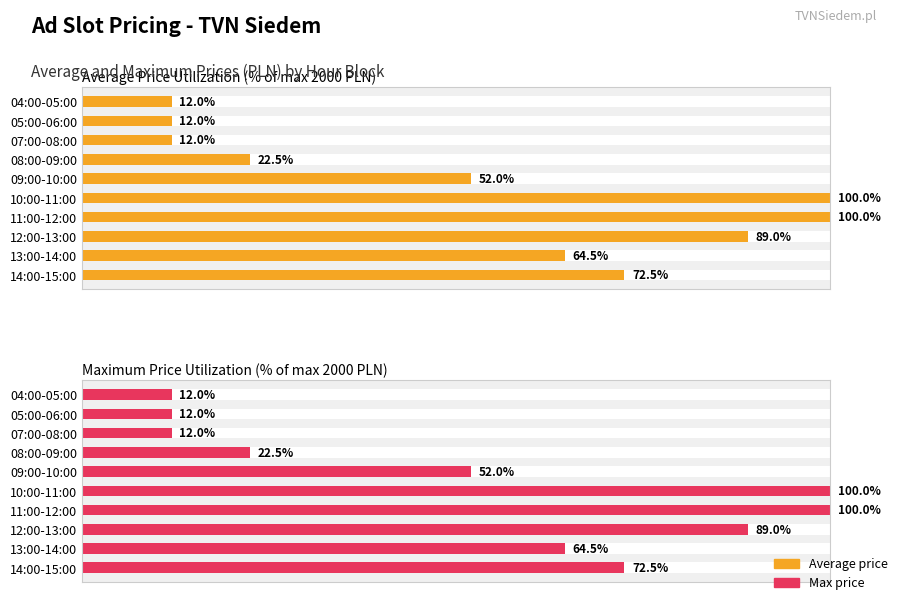

What is the value of the Average price bar at the 1st from the left?

12.0